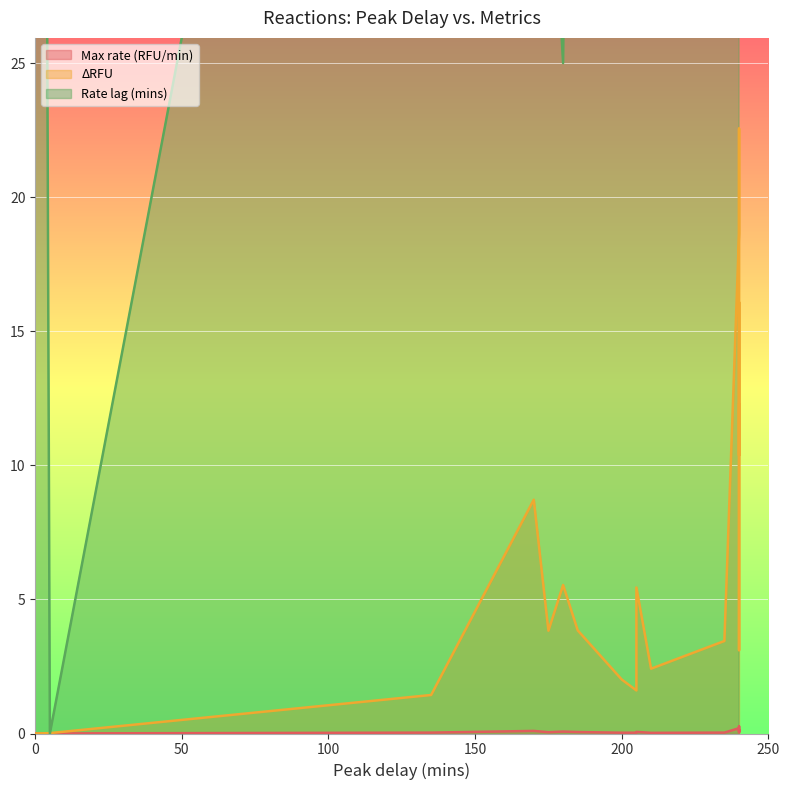

Rank the series by their maximum value, from lowest to highest.

Max rate (RFU/min), ΔRFU, Rate lag (mins)